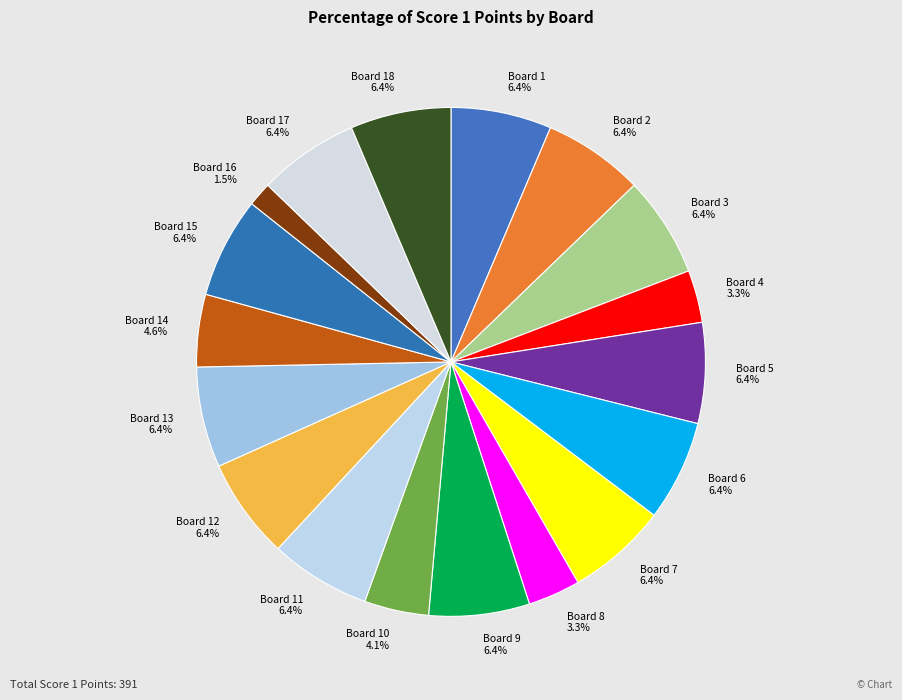

Is the sum of Board 4 and Board 16 greater than half?

No